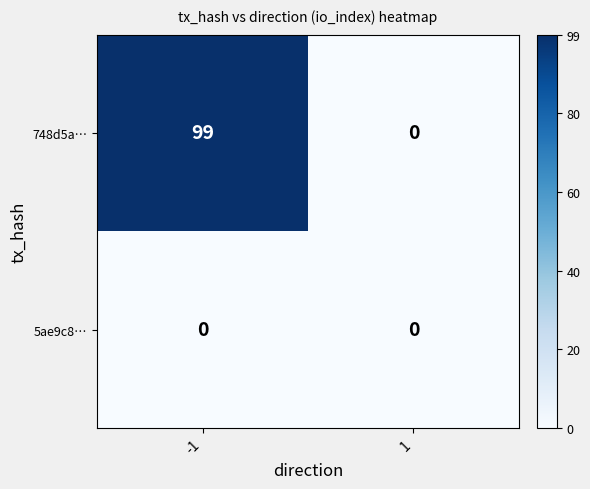

Reading right to left, transcribe all the data shown in this chart.

748d5a…: 0	99
5ae9c8…: 0	0